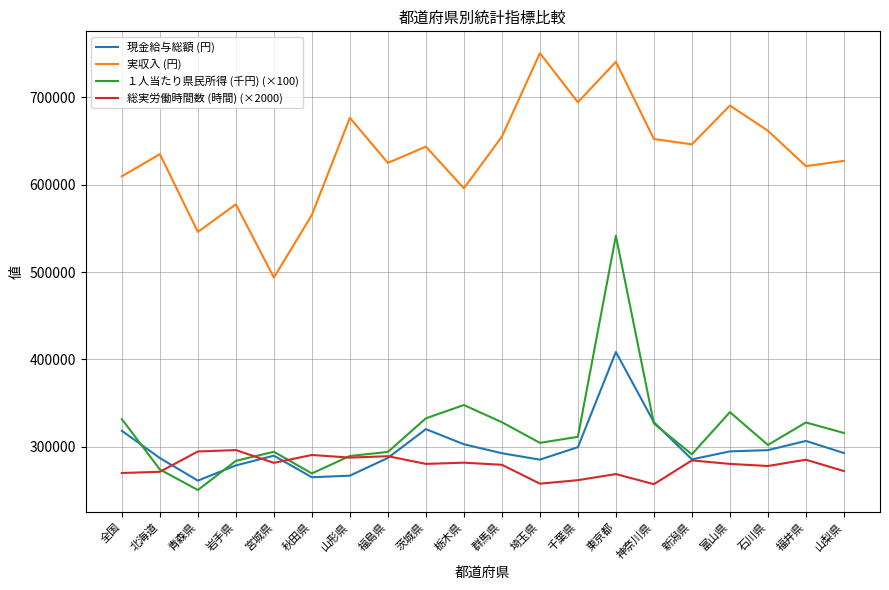

Which category has the lowest value in the １人当たり県民所得 (千円) (×100) series?

青森県